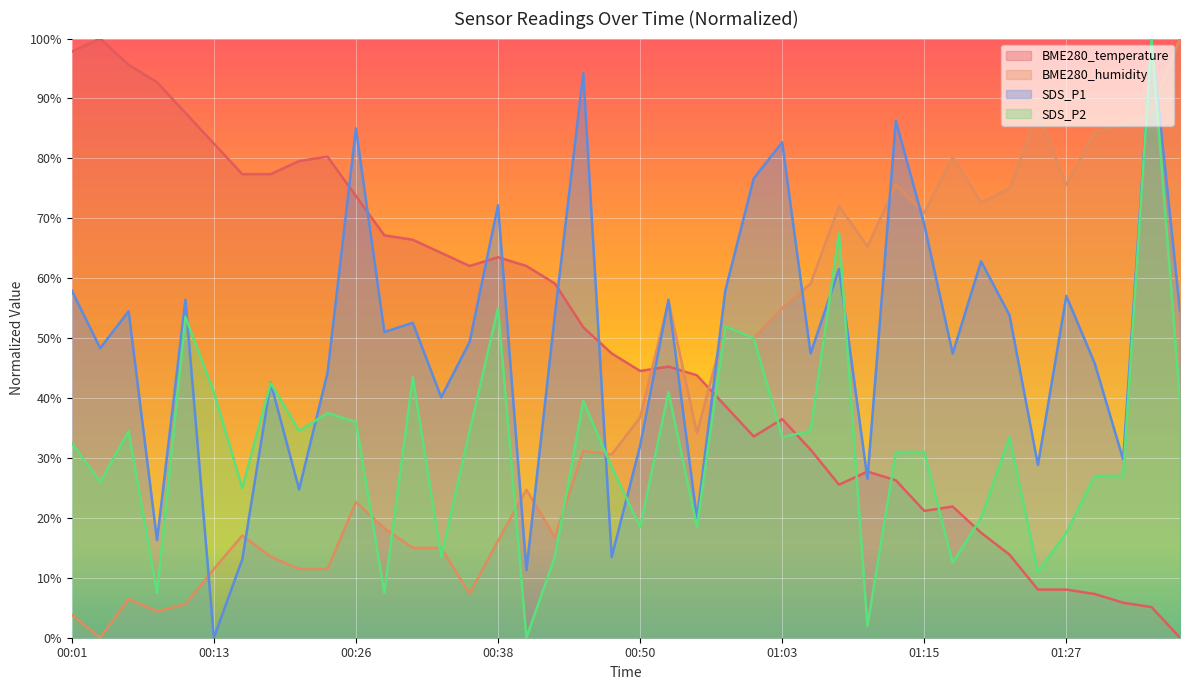

The SDS_P1 series shows 0.5 at 01:05. True or false?

True